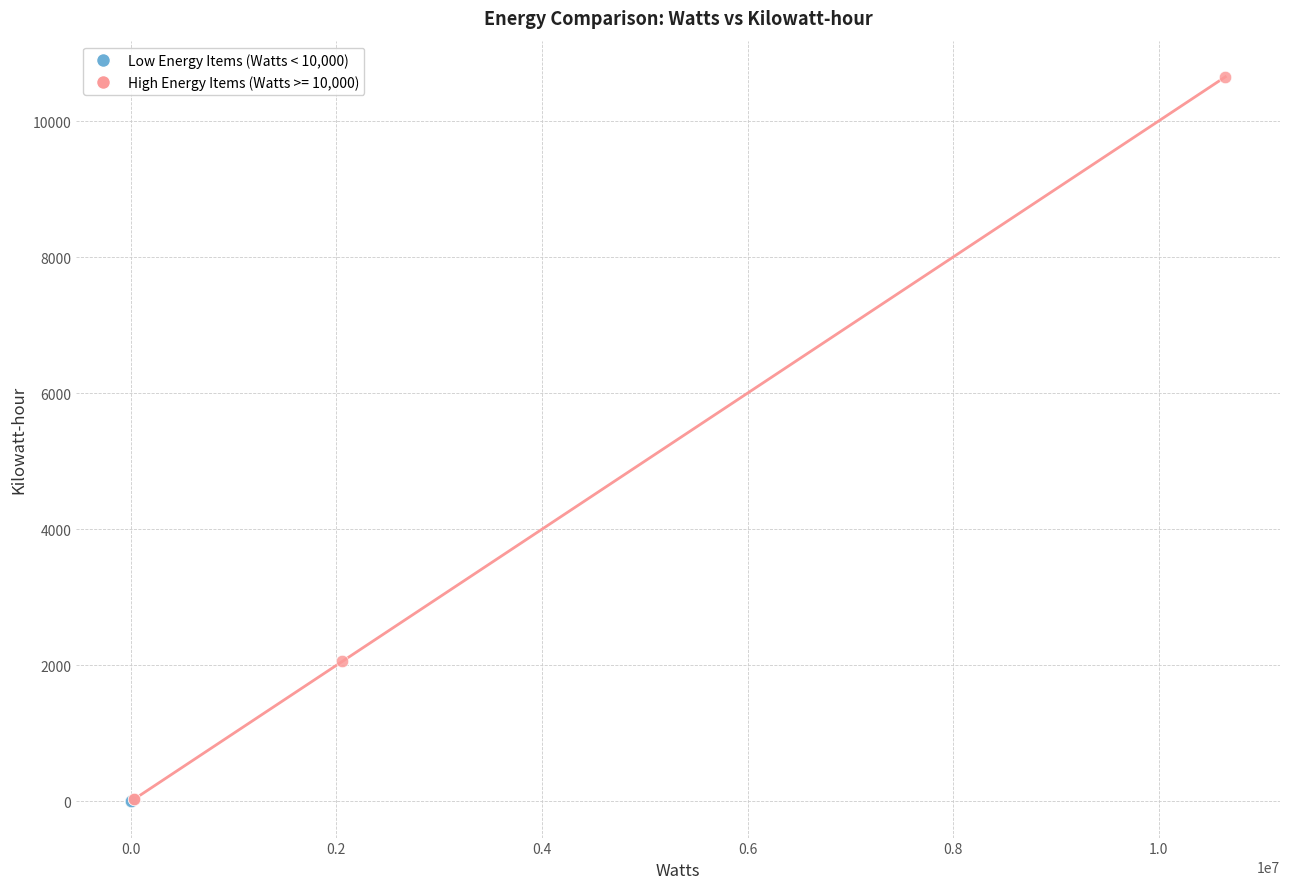

Which series has the largest Y range (max minus min)?

High Energy Items (Watts >= 10,000)